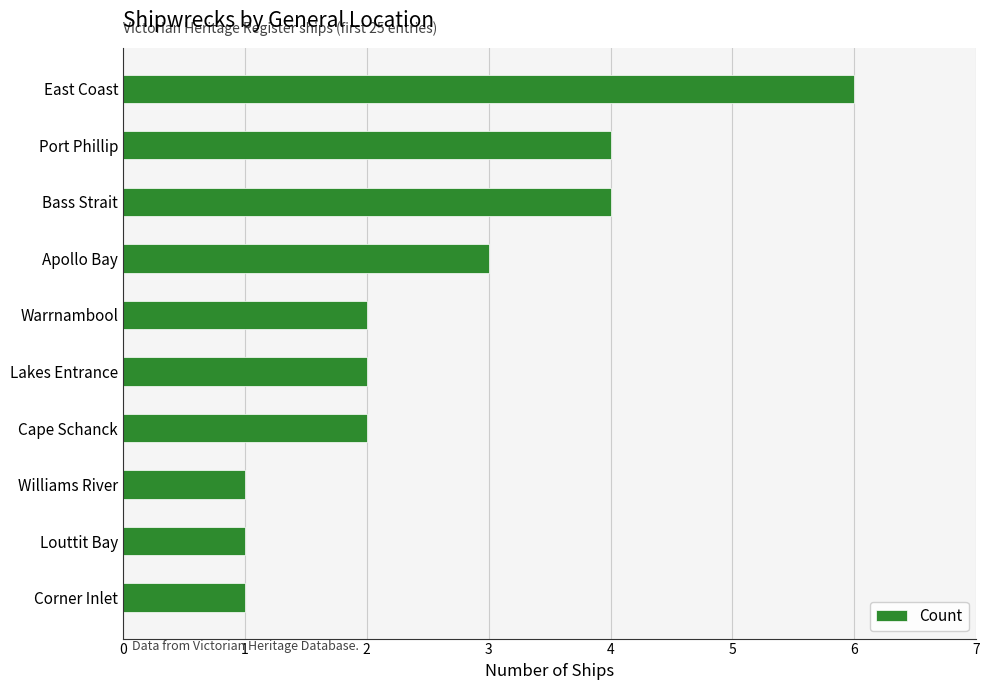

What is the difference between the maximum and minimum values?

5